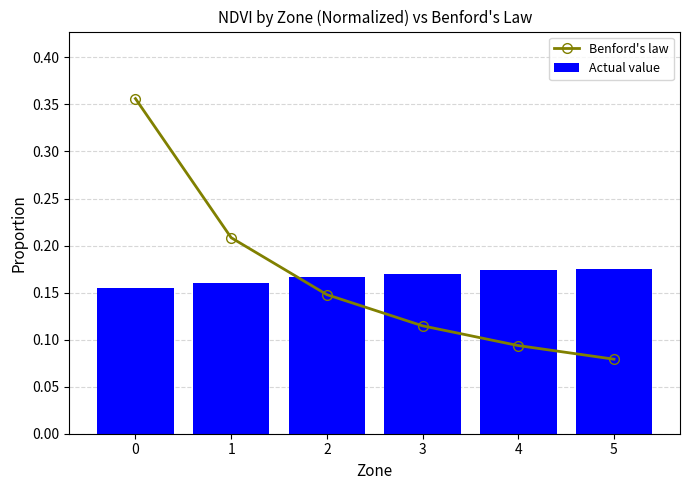

What is the average value of the Actual value series?

0.2